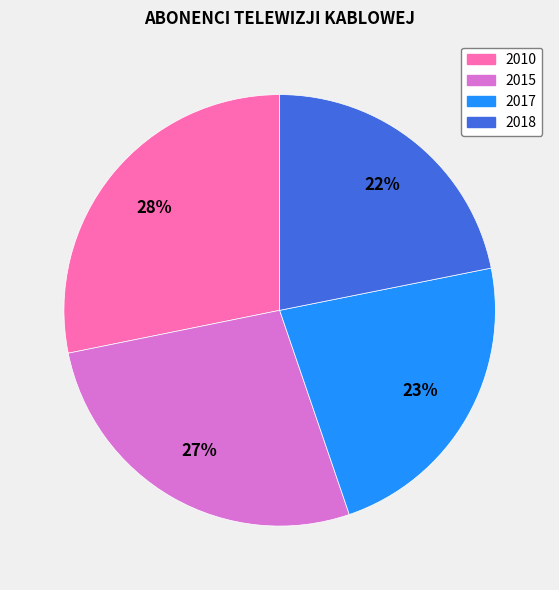

Does 2018 represent more than half of the total?

No